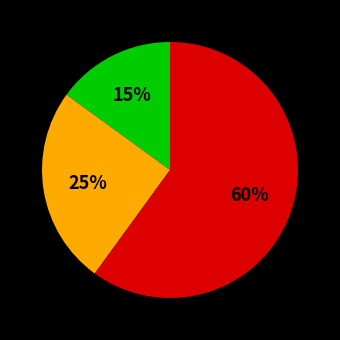

Is there any slice that represents more than half of the pie?

Yes